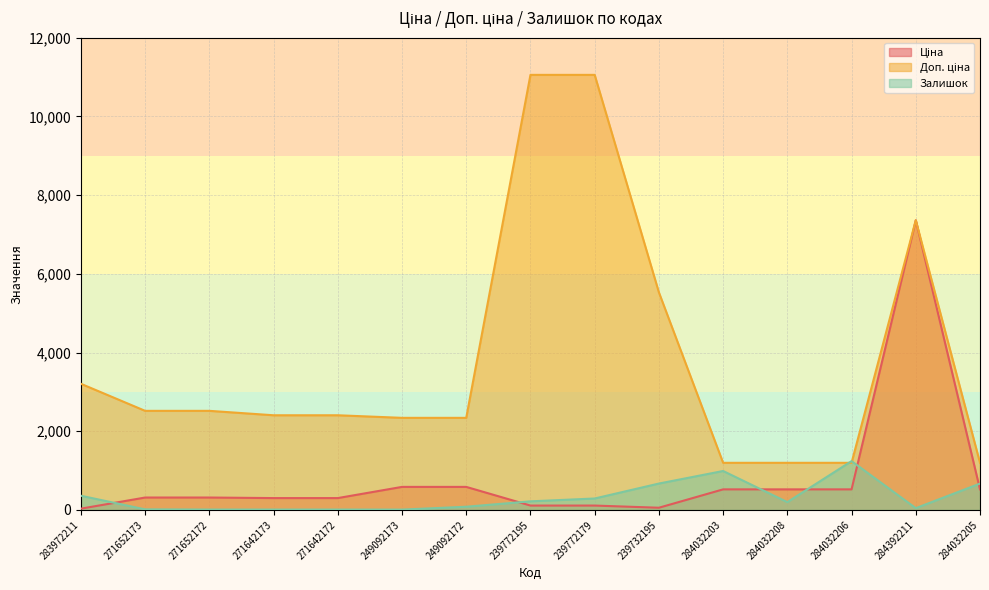

Between 284032205 and 284032206, which is larger?

284032205